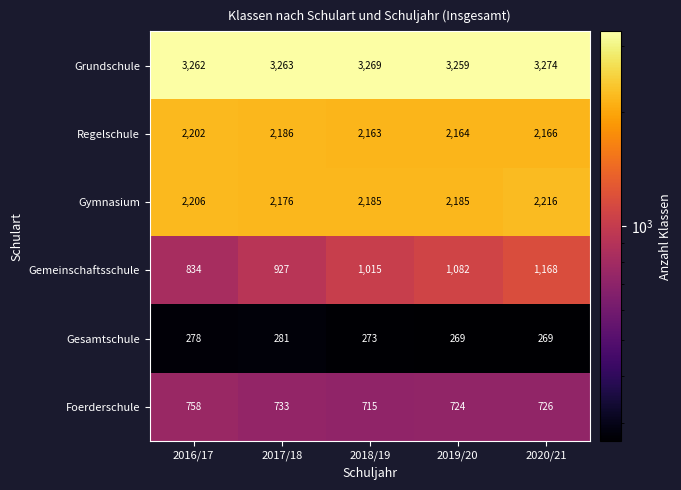

Reading left to right, what are all the values shown in this chart?

Grundschule: 3262	3263	3269	3259	3274
Regelschule: 2202	2186	2163	2164	2166
Gymnasium: 2206	2176	2185	2185	2216
Gemeinschaftsschule: 834	927	1015	1082	1168
Gesamtschule: 278	281	273	269	269
Foerderschule: 758	733	715	724	726